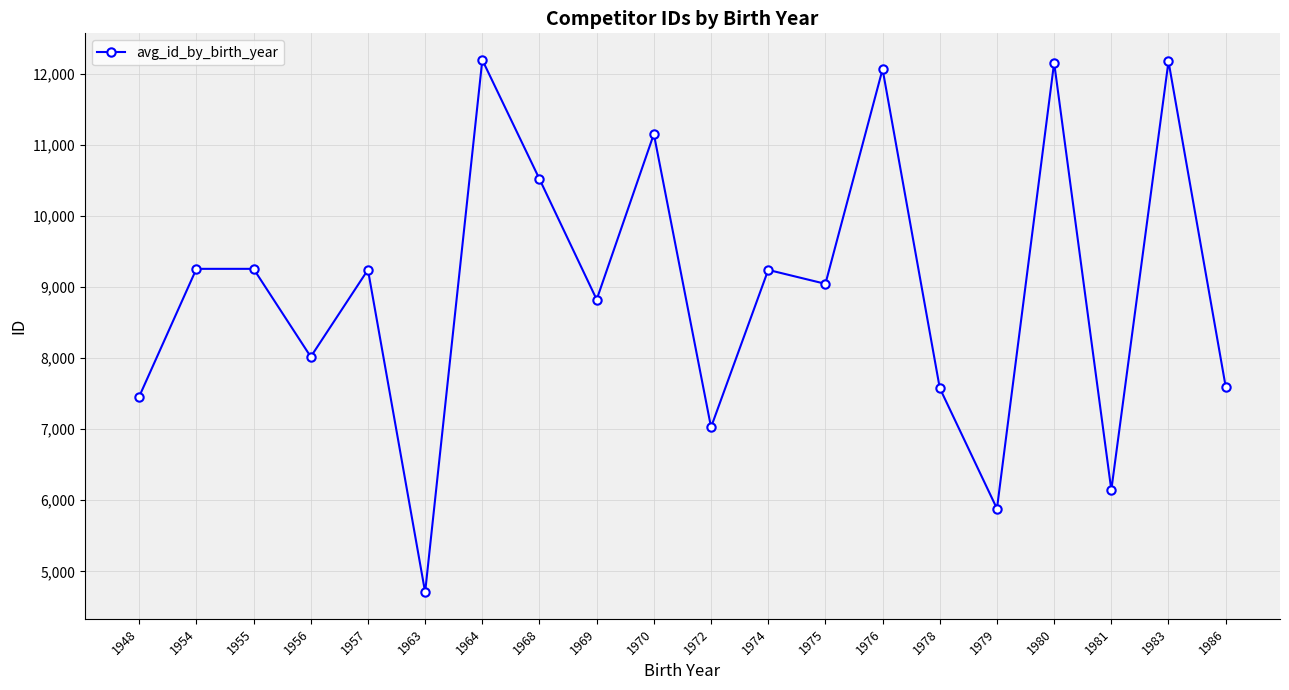

What is the minimum value shown in the chart?

4706